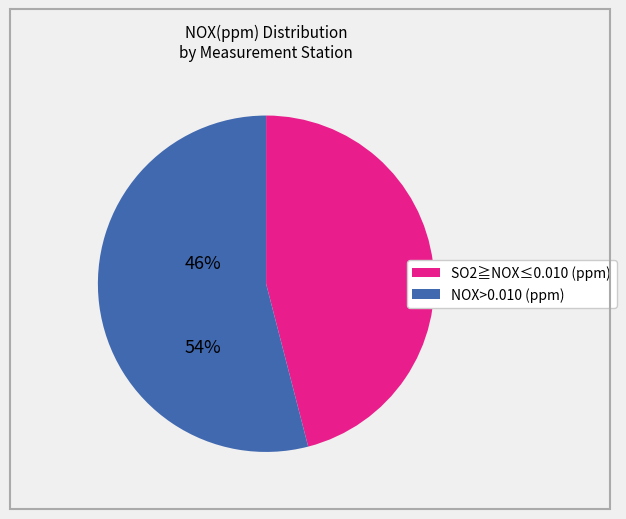

Is there a majority slice in this chart?

Yes